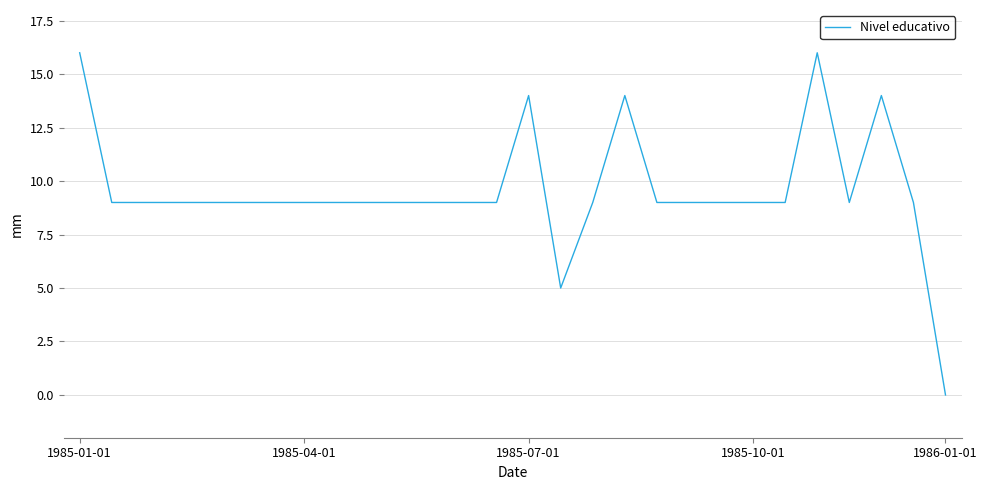

What is the difference between the maximum and minimum values?

16